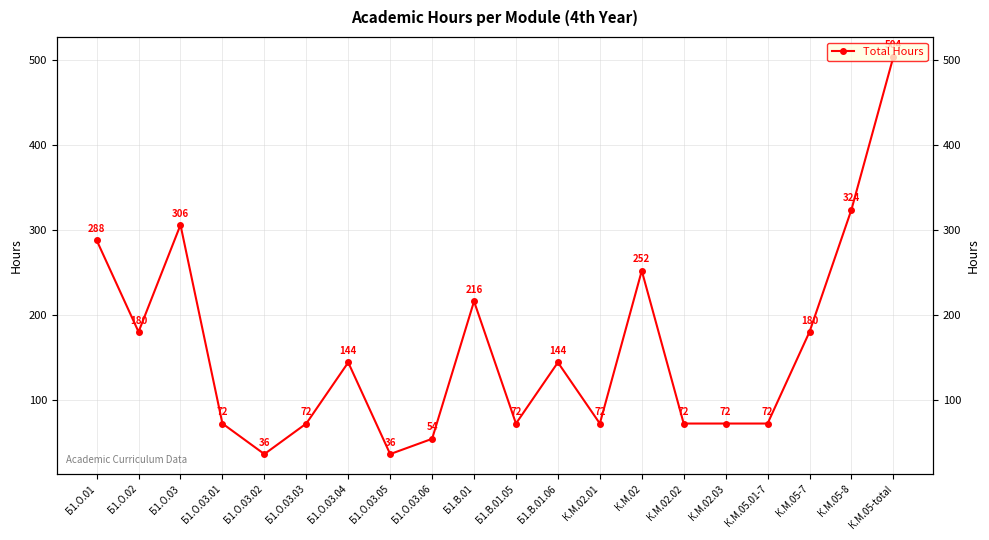

How many lines are shown in the chart?

1